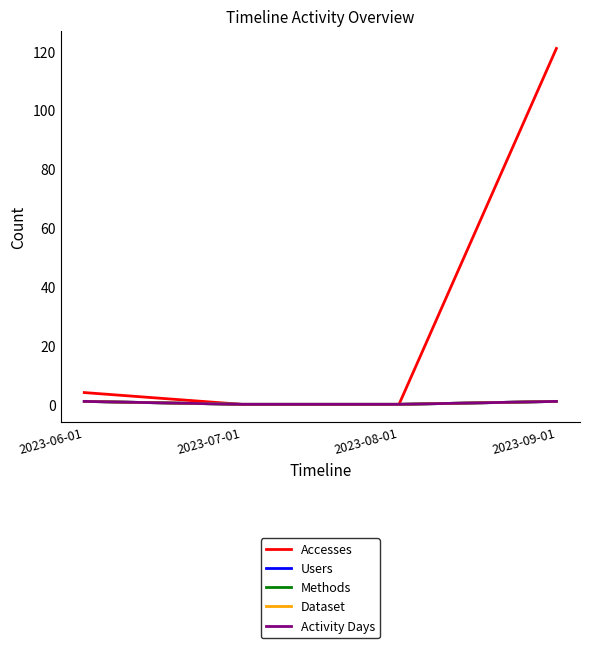

Does the chart display data point markers on the line(s)?

No